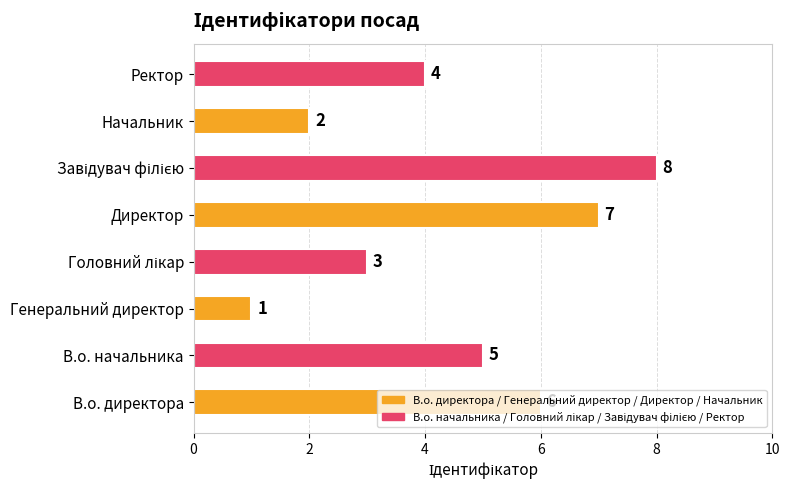

Between Начальник and В.о. директора, which is larger?

В.о. директора